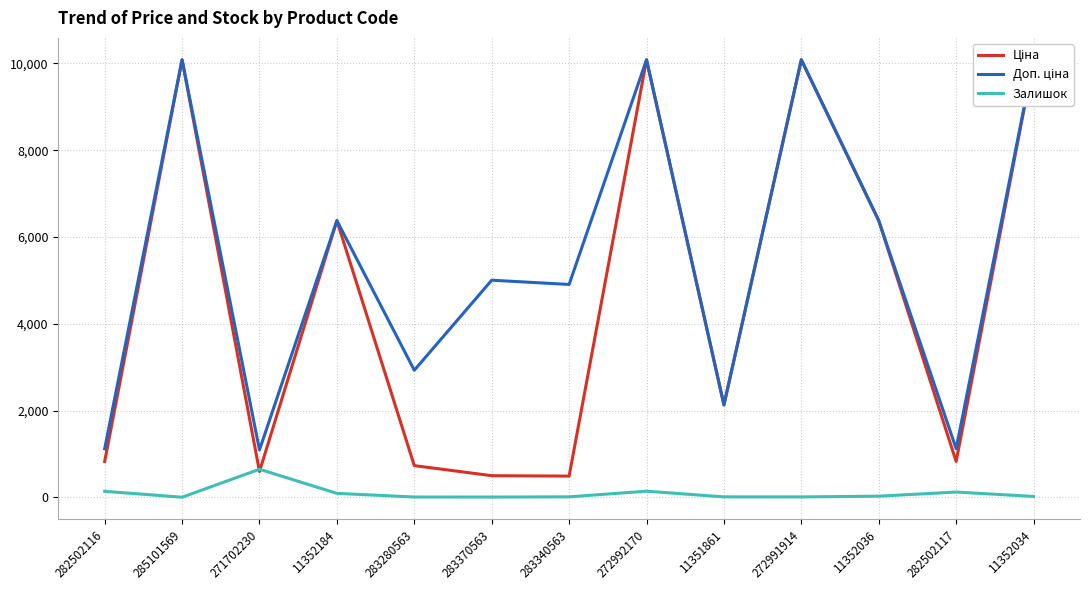

How many values in the Ціна series exceed 2131?

7